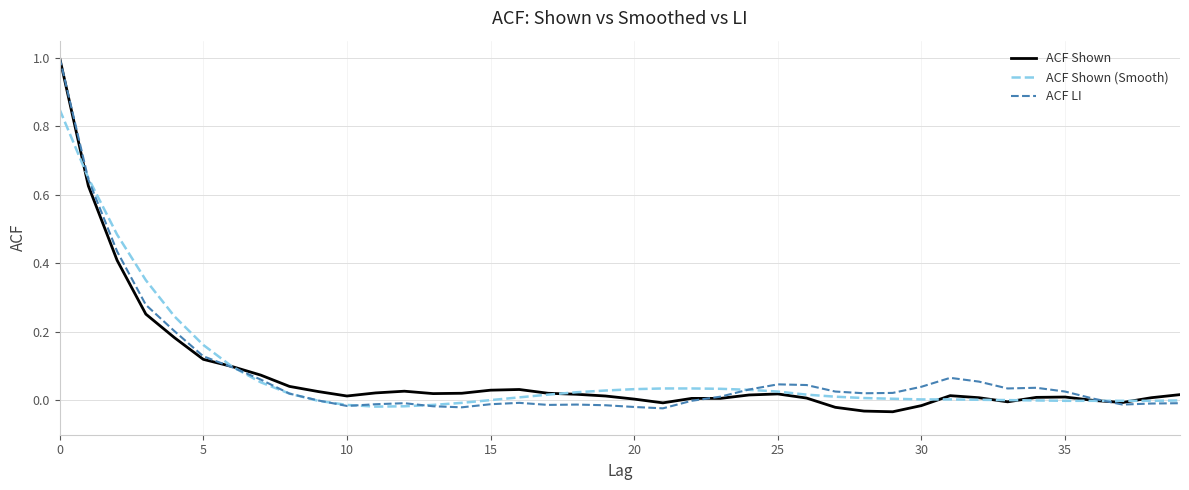

What is the highest value of the ACF Shown series?

1.0